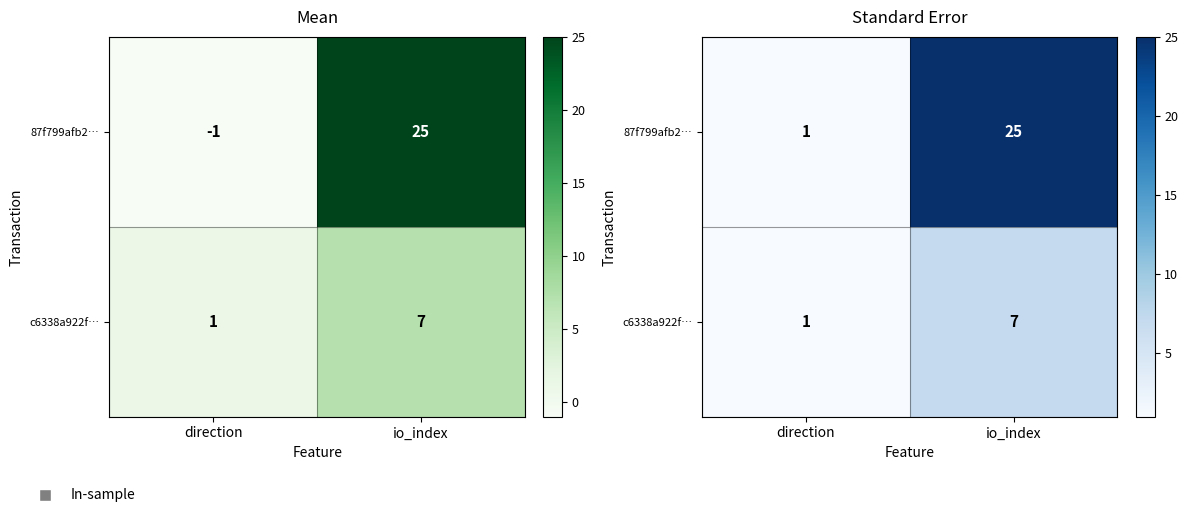

What is the difference between the maximum and minimum values in the c6338a922f… series?

6